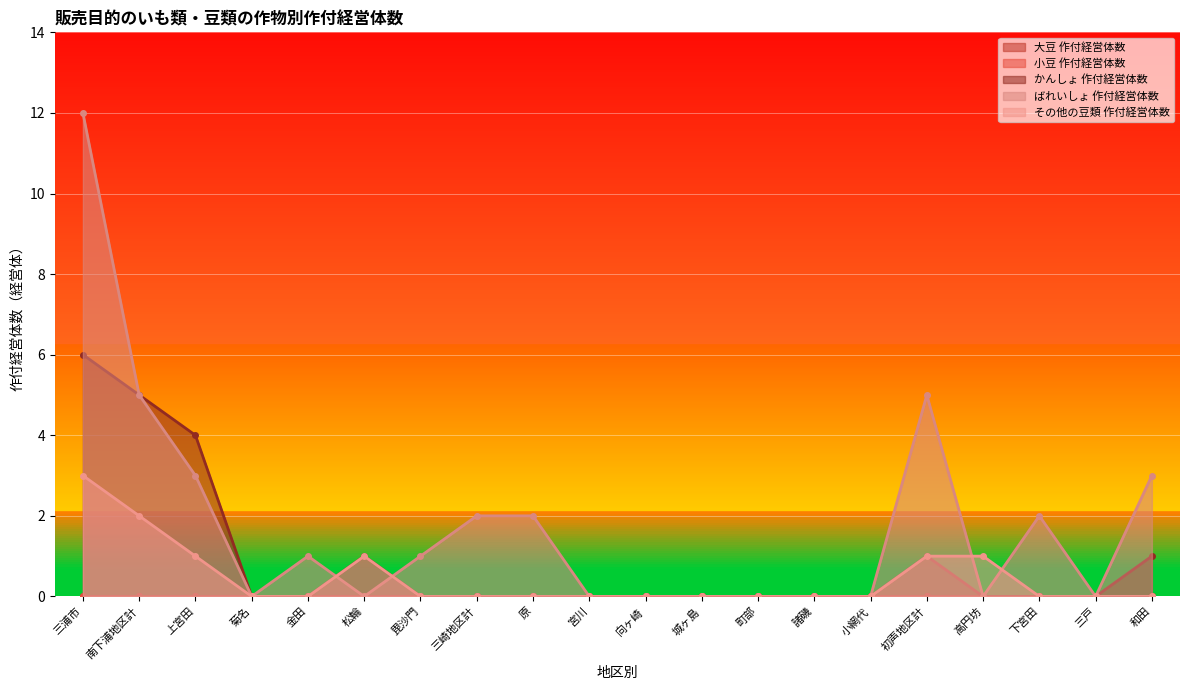

What is the highest value of the ばれいしょ 作付経営体数 series?

12